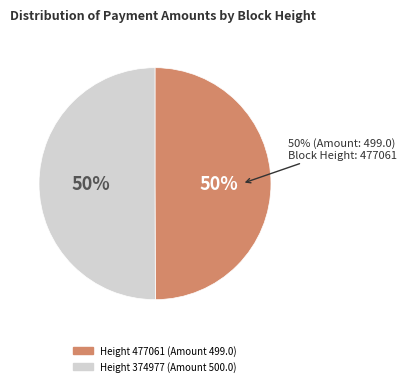

Which category has the smallest portion of the pie?

477061